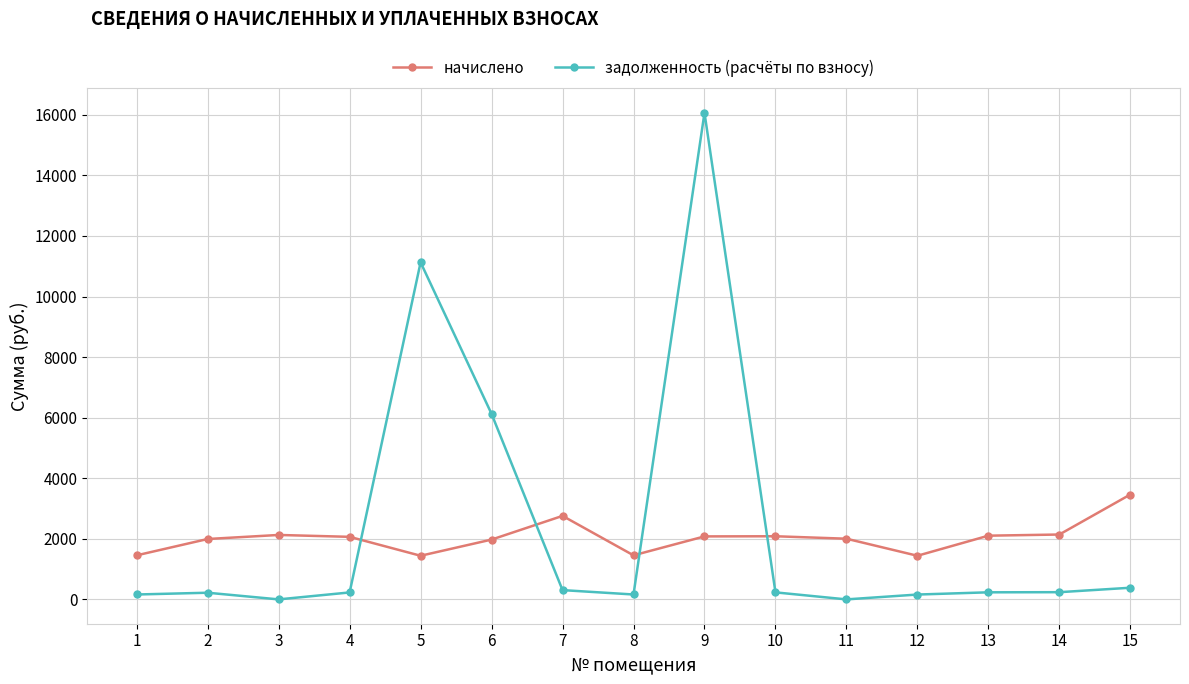

At 13, list the series in order from smallest to largest.

задолженность (расчёты по взносу), начислено